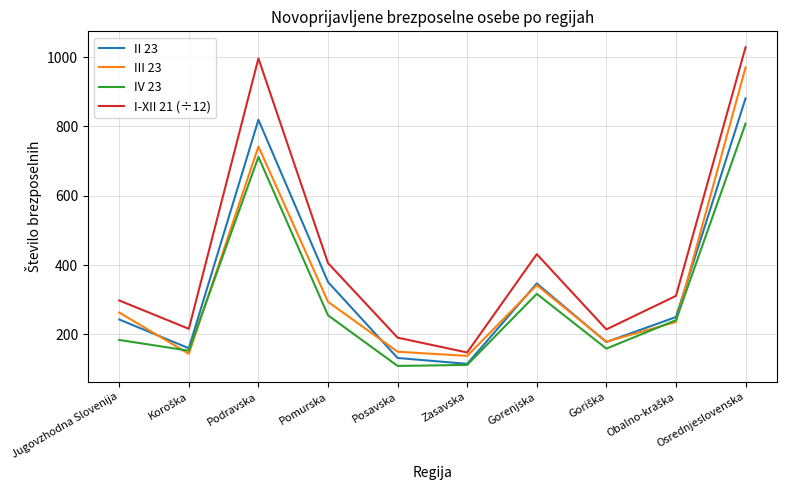

True or false: II 23 has a value of 881.0 at Osrednjeslovenska.

True